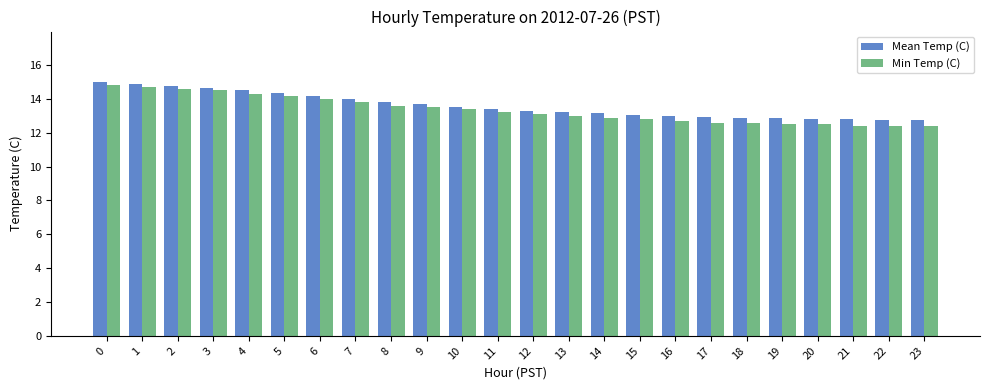

Which series has the widest spread of values?

Min Temp (C)